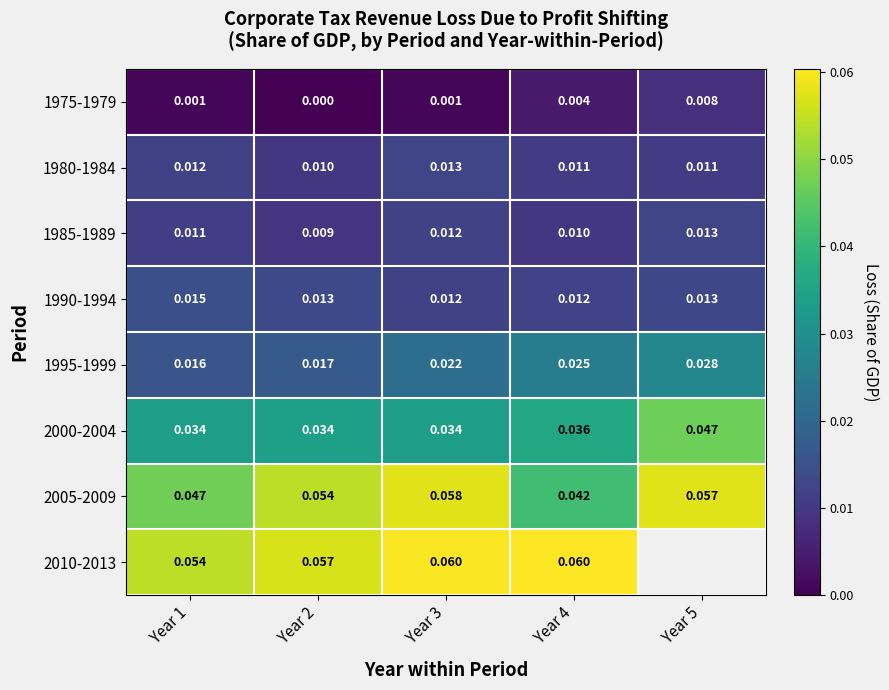

What is the spread (max minus min) of values at Year 1?

0.1